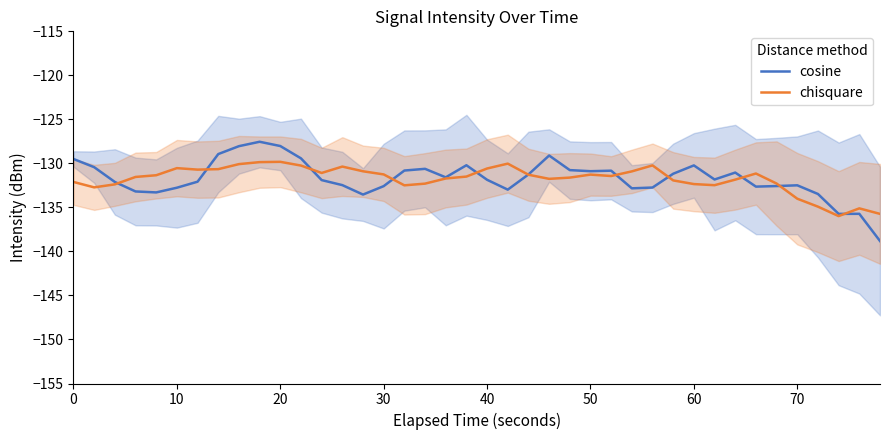

Which series has the largest total across all categories?

cosine